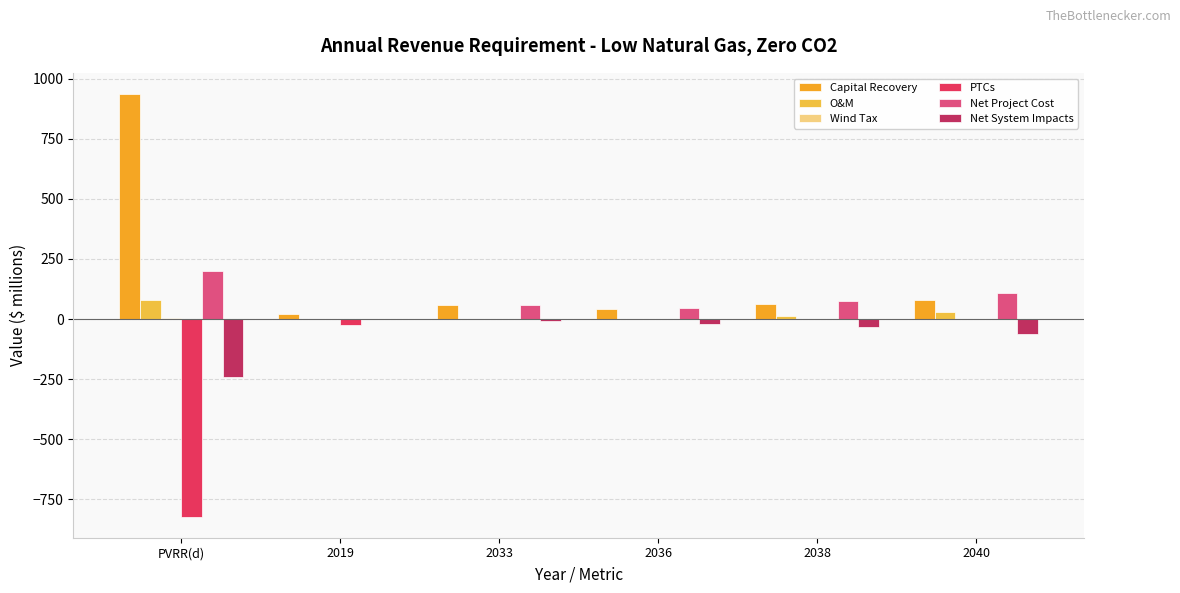

What is the greatest value displayed?

936.0